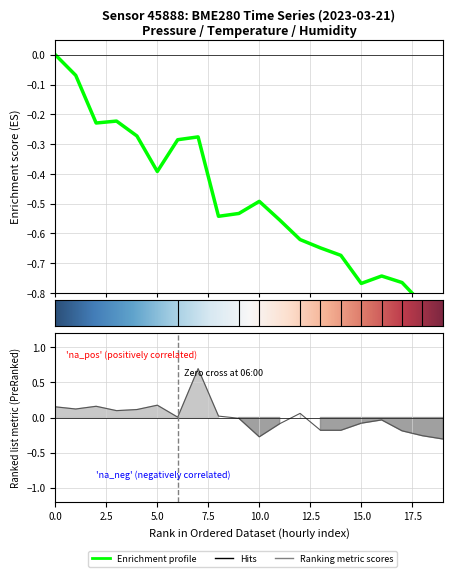

How many interior local peaks does the humidity series have?

5